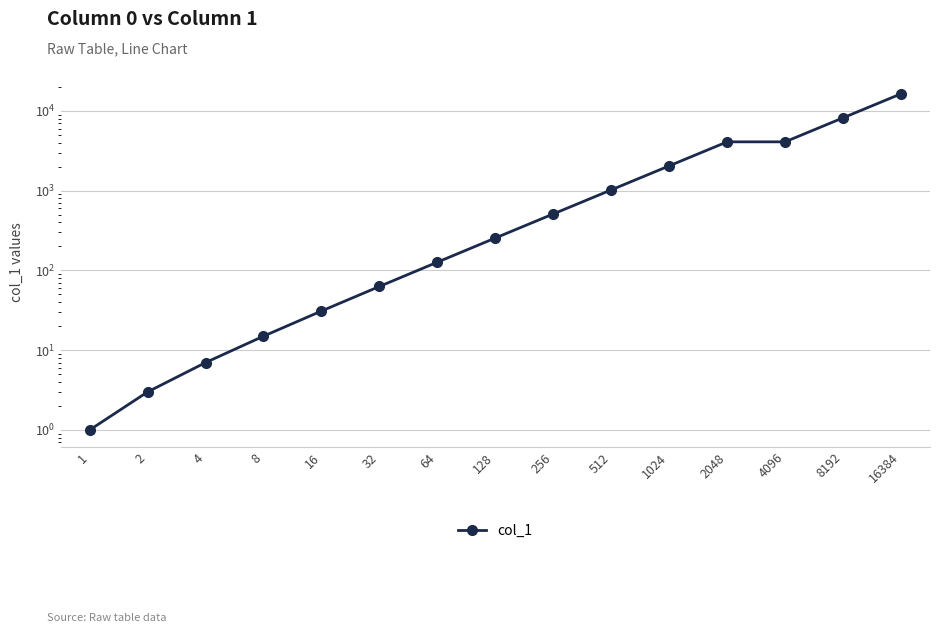

Reading right to left, extract all data points from this chart.

16384=16384	8192=8192	4096=4096	2048=4095	1024=2047	512=1023	256=511	128=255	64=127	32=63	16=31	8=15	4=7	2=3	1=1